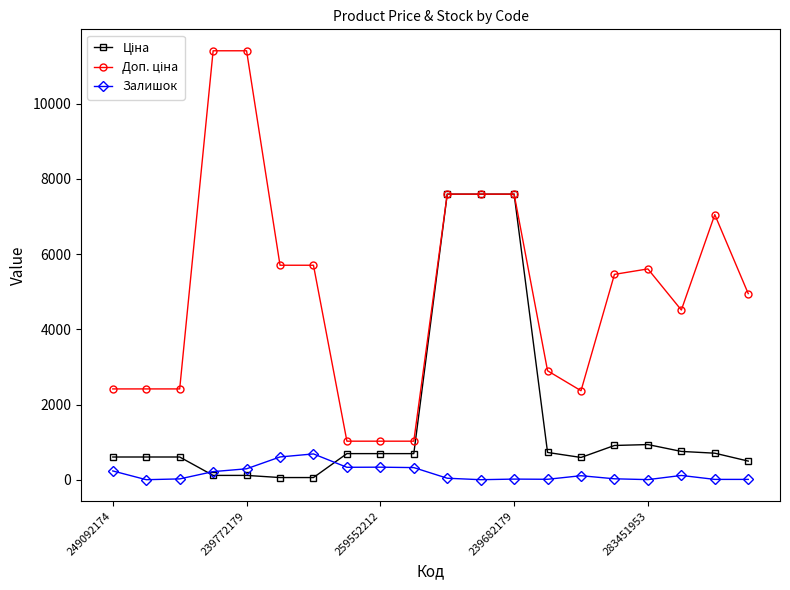

At how many categories does at least one series exceed 6301?

6